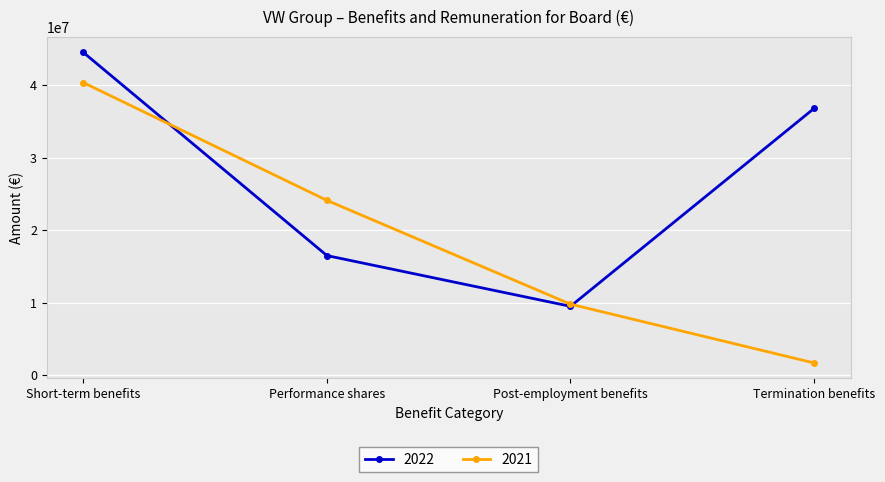

Reading right to left, what are all the values shown in this chart?

2022: 36802931	9475563	16482035	44535627
2021: 1655497	9772143	24108076	40369641